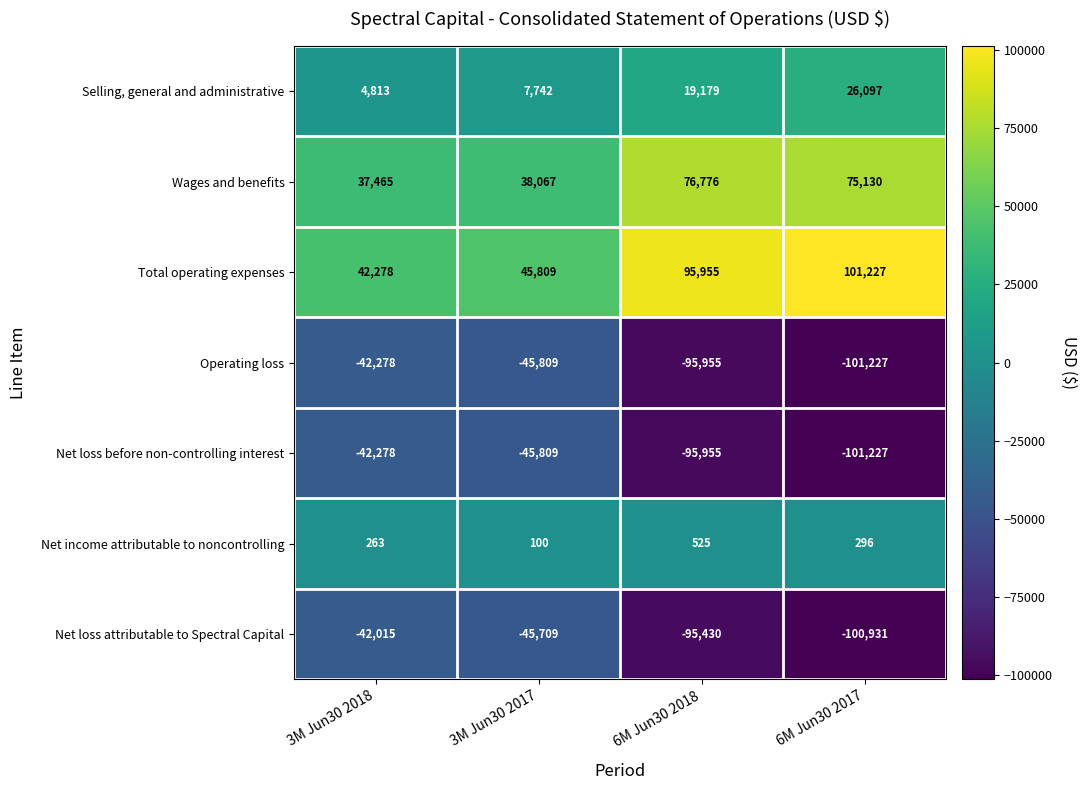

Where is Selling, general and administrative nearest to the value 15455?

6M Jun30 2018